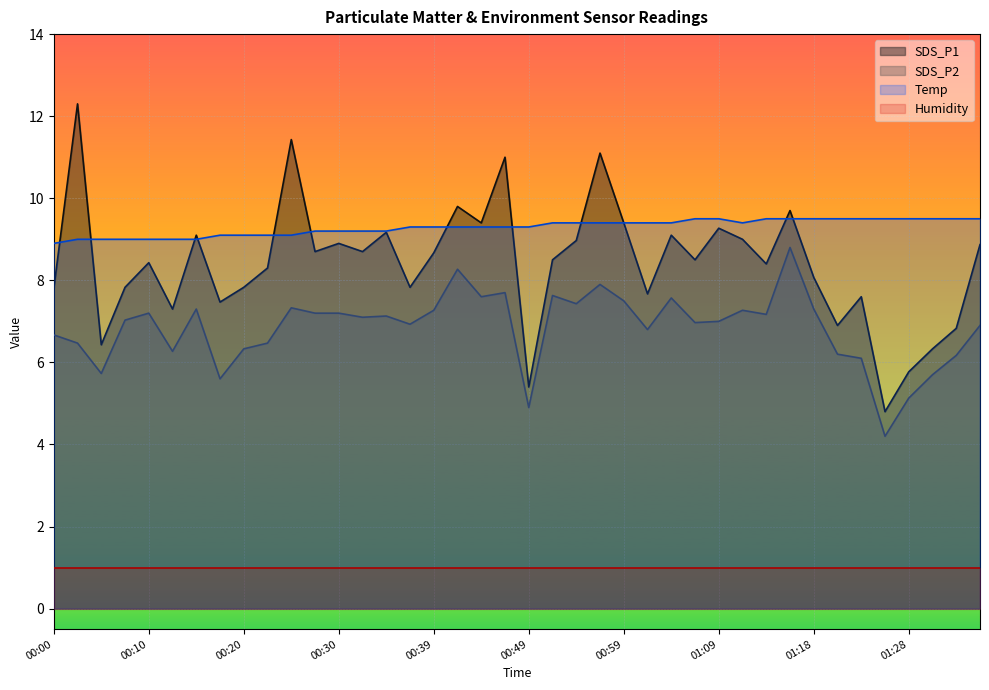

How many lines are shown in the chart?

4